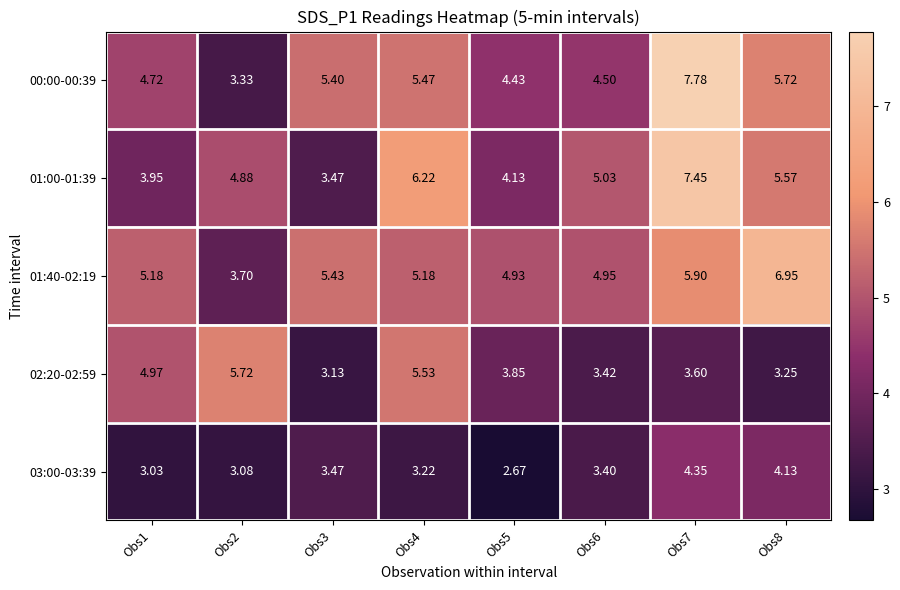

Which has a higher value, Obs6 or Obs1?

Obs1